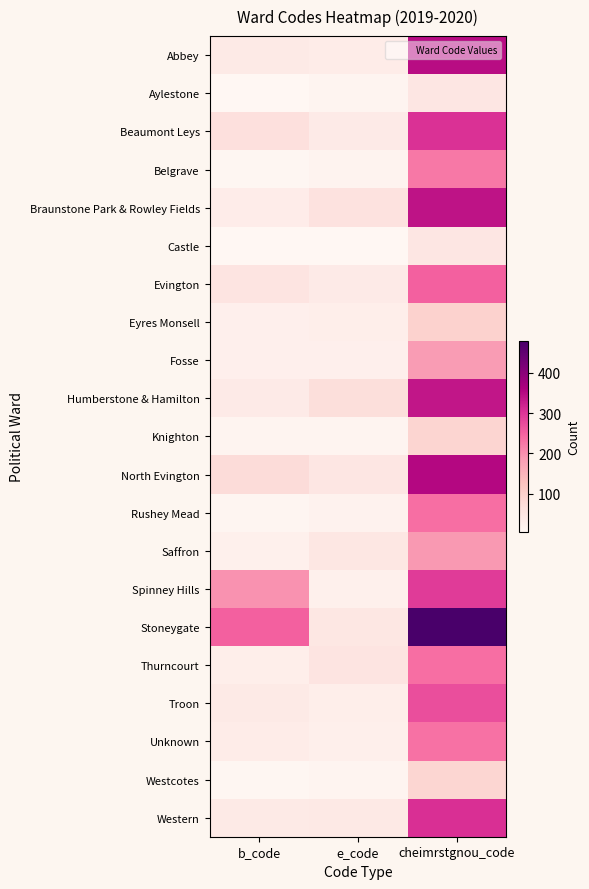

At which category is the sum across all series the highest?

cheimrstgnou_code